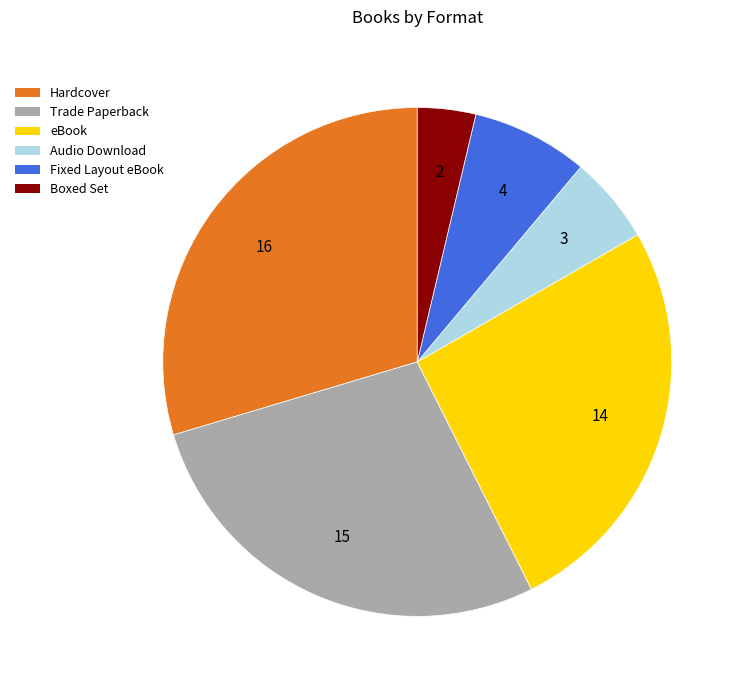

Combined, do Fixed Layout eBook and Hardcover account for over 50%?

No